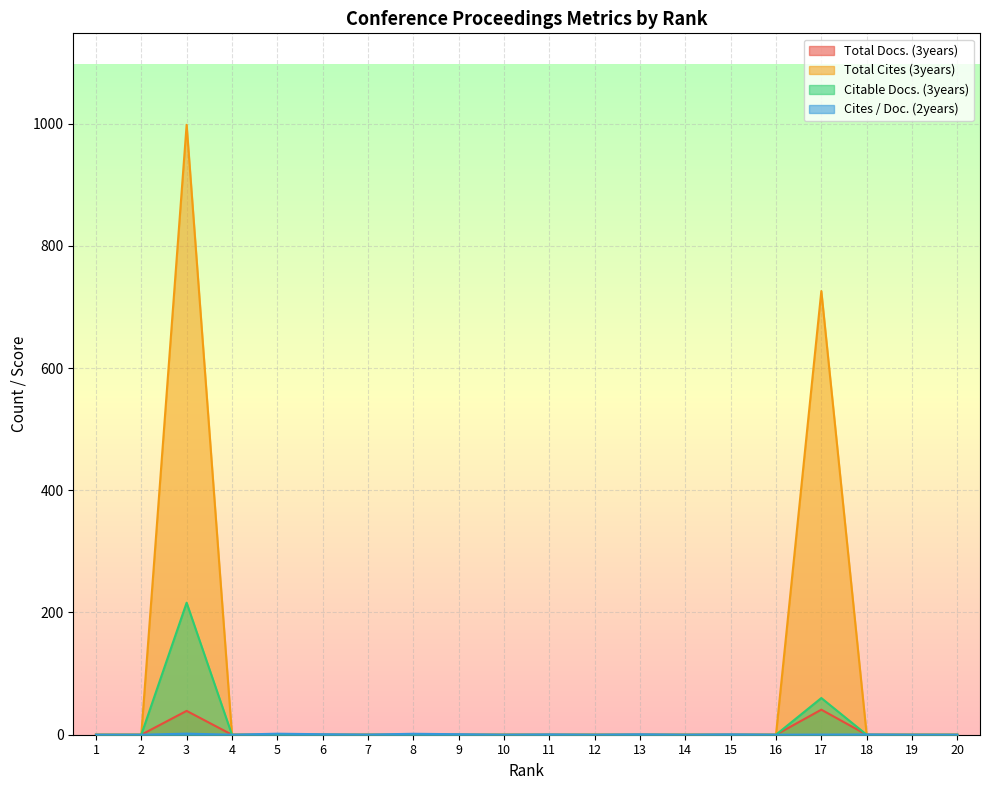

How many values in Cites / Doc. (2years) are above zero?

11